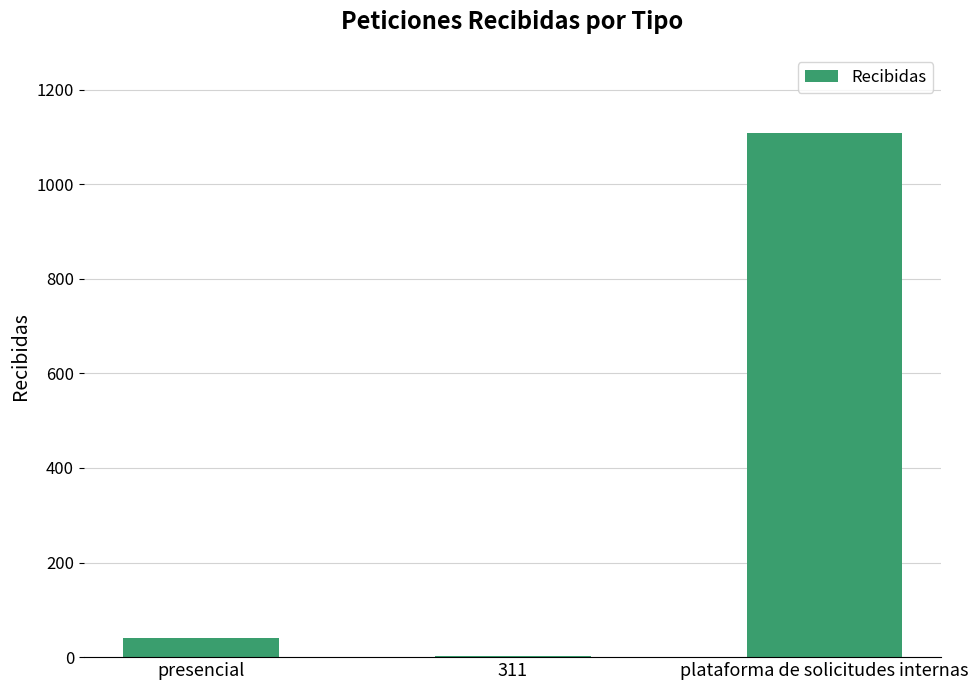

What is the change in value from 311 to plataforma de solicitudes internas?

+1107